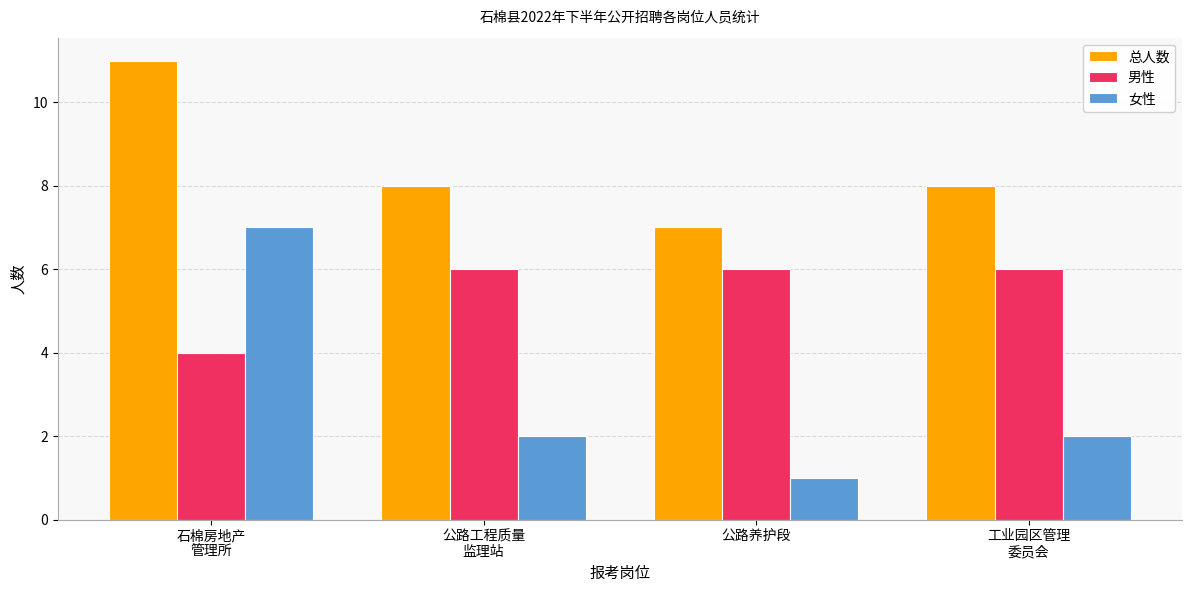

What is the value of the 女性 bar at the 2nd from the left?

2